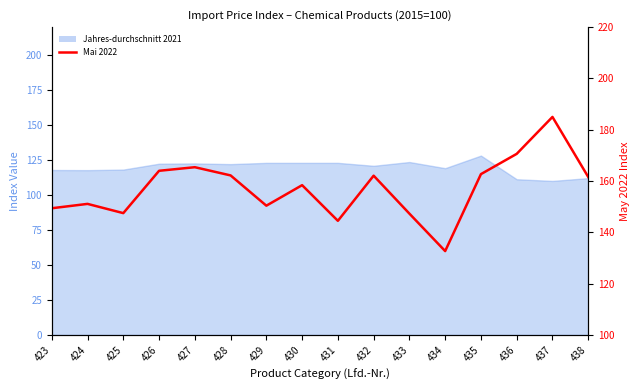

What is the change in value from 425 to 434?

-14.8